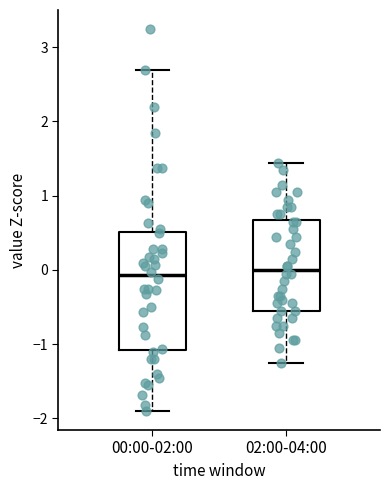

Reading left to right, read every box against the y-axis: the position of its median line, the range the box covers, and the ends of its whiskers. The values are not printed on the chart, so give them approximately, as read against the axis.

00:00-02:00: median -0.1, box -1.1 to 0.5, whiskers -1.9 to 2.7
02:00-04:00: median 0.0, box -0.6 to 0.7, whiskers -1.3 to 1.4